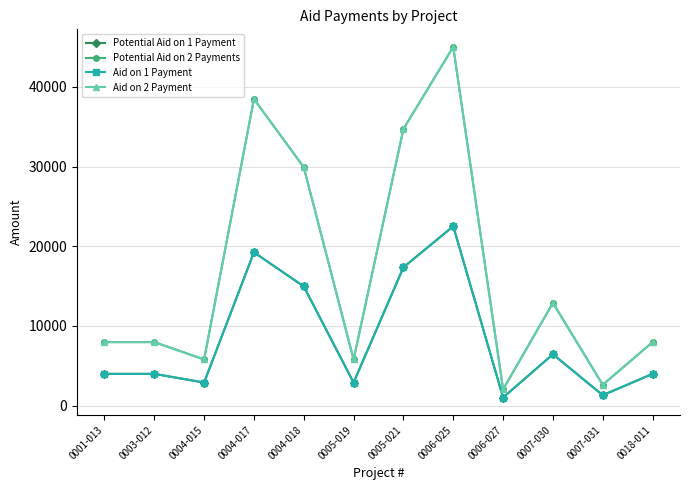

Where is the first local minimum for Potential Aid on 2 Payments?

0004-015